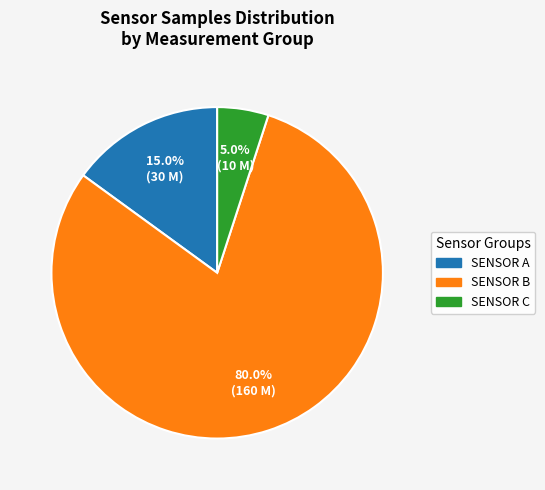

Is there a majority slice in this chart?

Yes